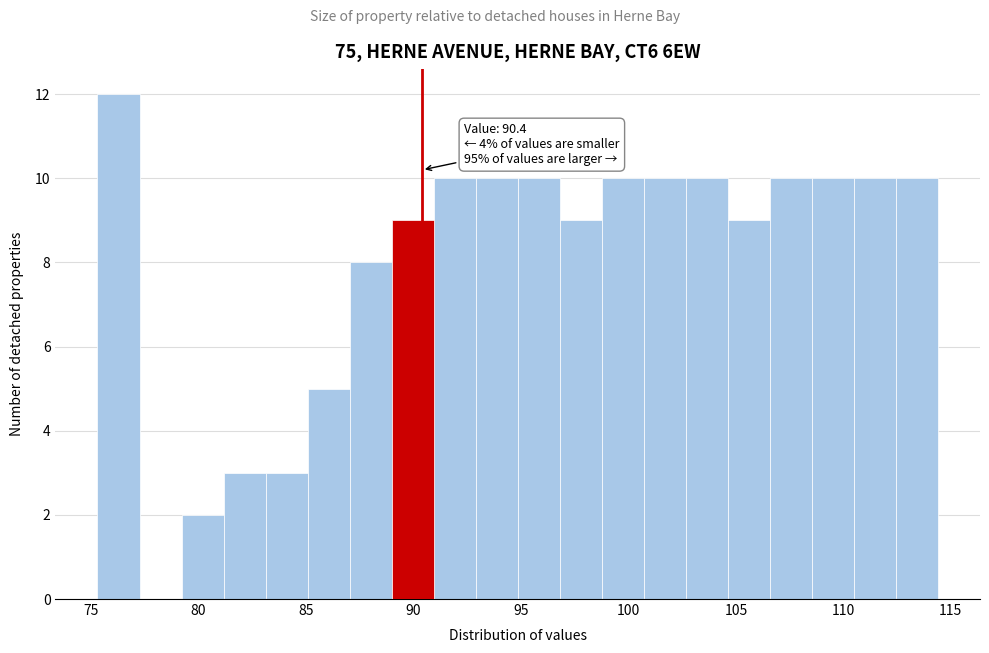

Around what value on the x-axis is the tallest bar? Give the approximate position of its centre, as read against the axis.

76.5